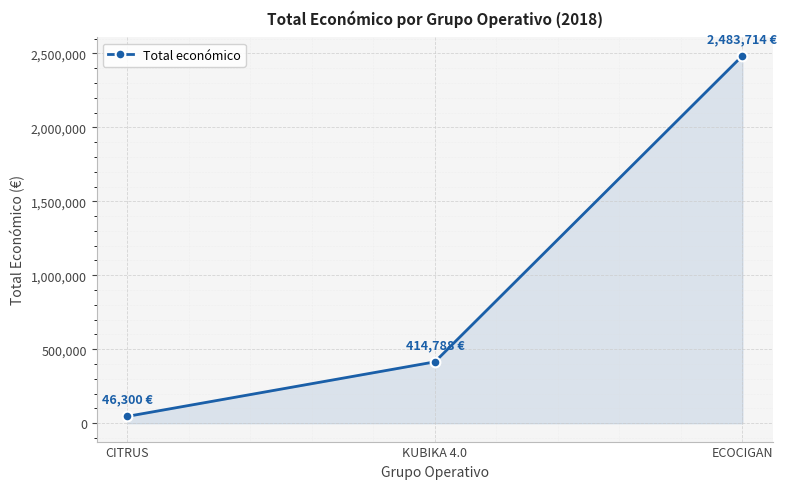

What is the value of the 2nd point from the left?

414788